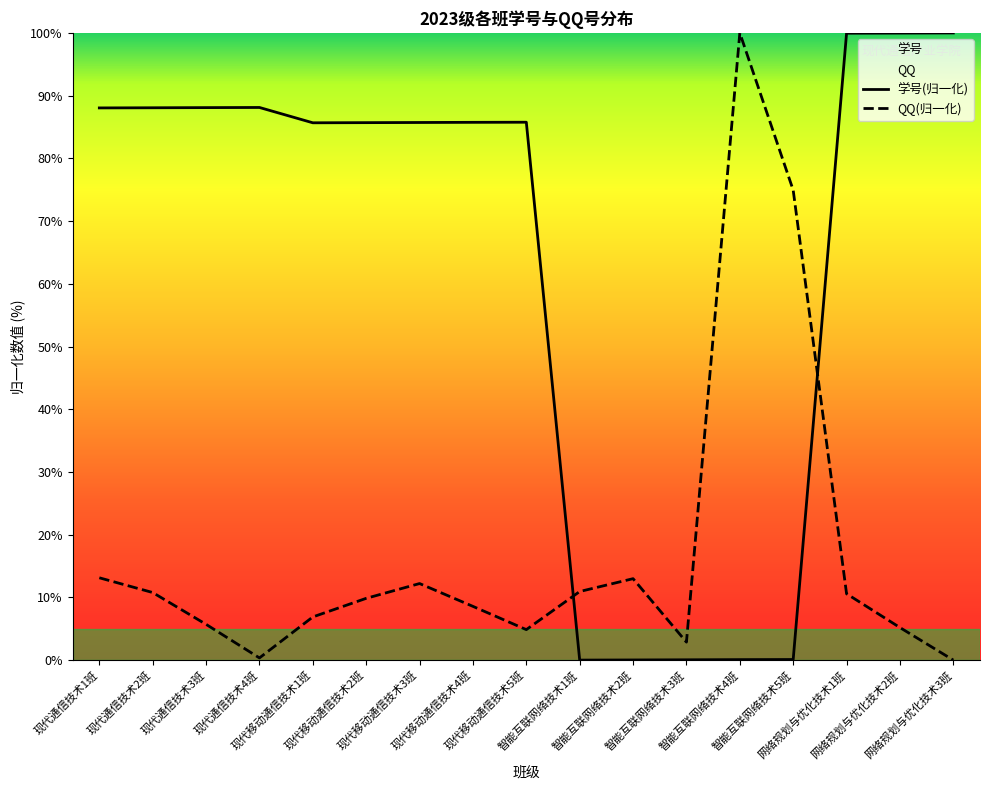

True or false: QQ has a value of 5.0 at 智能互联网络技术3班.

False